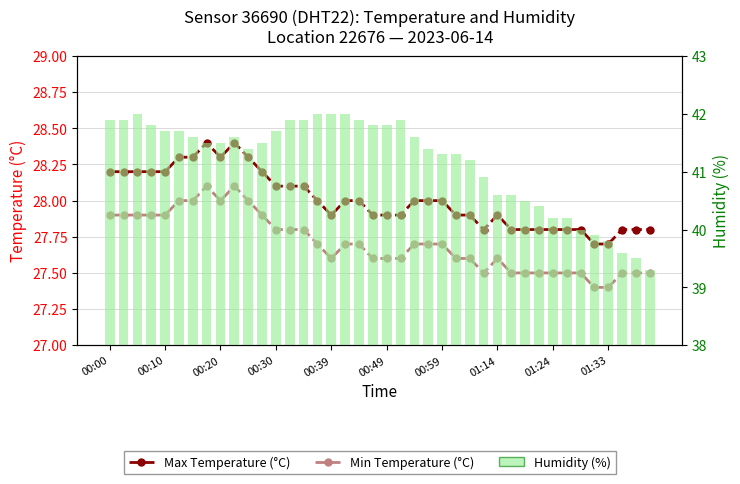

What are all the series names shown in the legend?

Max Temperature (°C), Min Temperature (°C), Humidity (%)